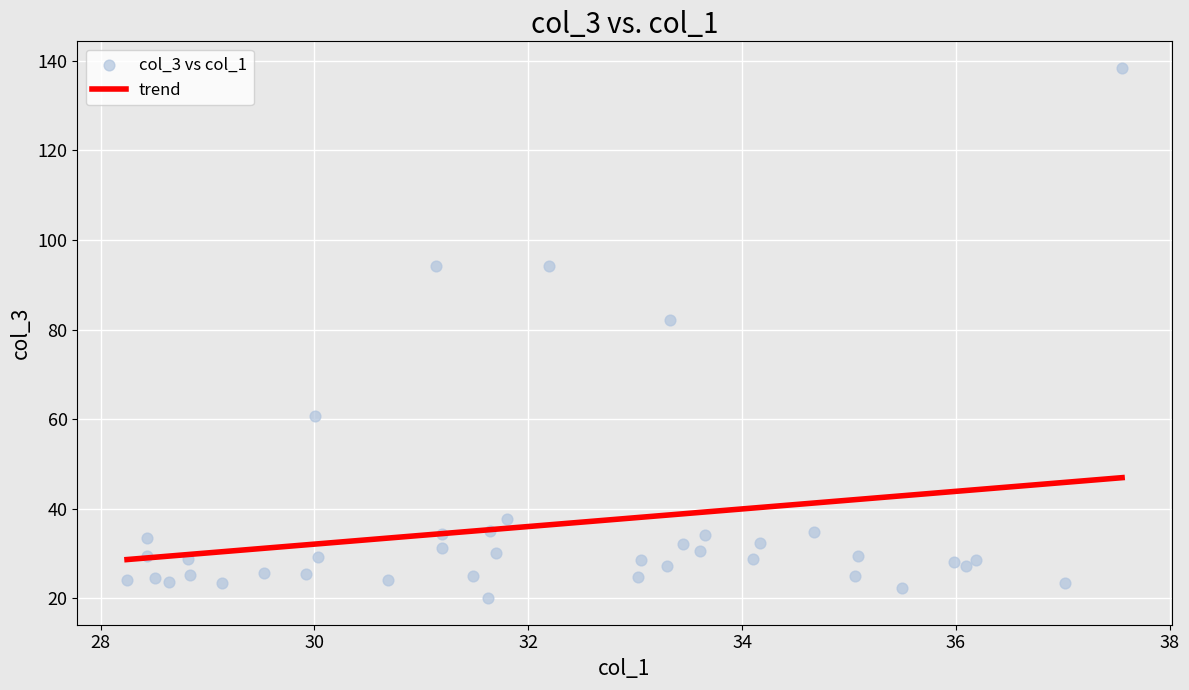

What Y value in the scatter plot is closest to 79?

82.0